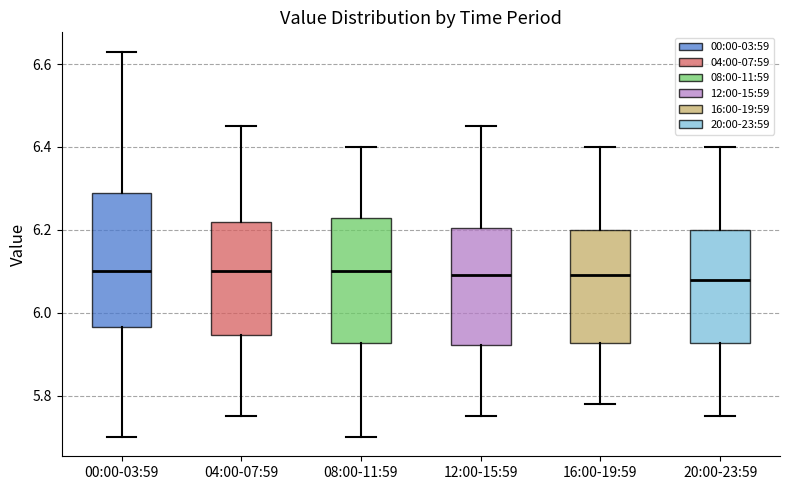

Where does the median line of the box for 08:00-11:59 sit on the y-axis? The values are not printed on the chart, so give them approximately, as read against the axis.

6.10